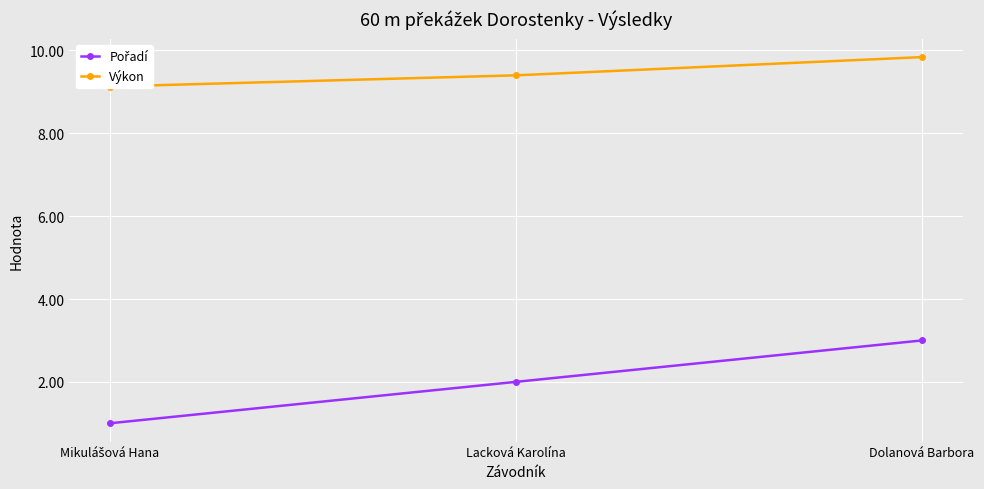

At which category does the chart reach its minimum across all series?

Mikulášová Hana